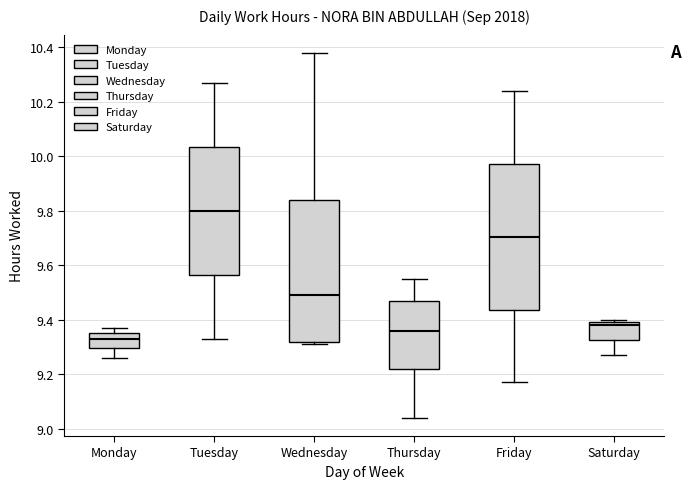

Where does the lower whisker of the box for Monday end on the y-axis? The values are not printed on the chart, so give them approximately, as read against the axis.

9.26